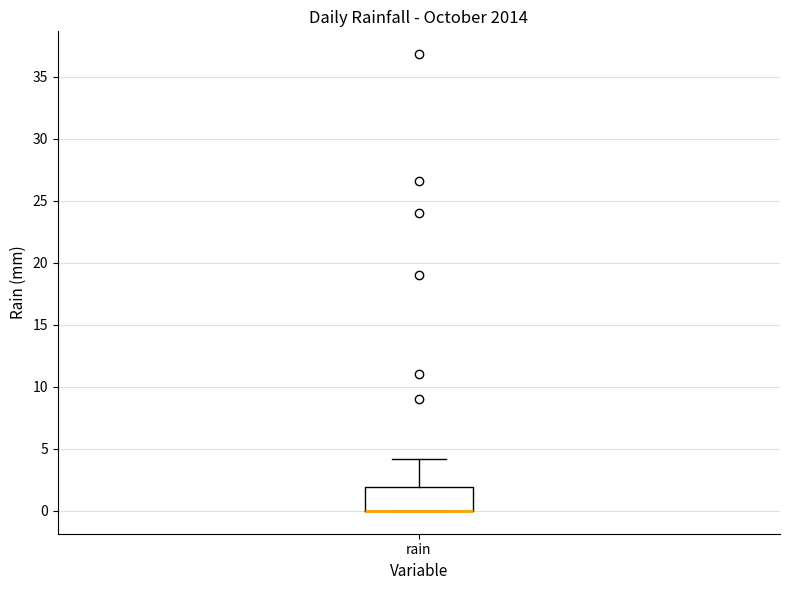

Where is the upper edge of the box for rain on the y-axis? The values are not printed on the chart, so give them approximately, as read against the axis.

2